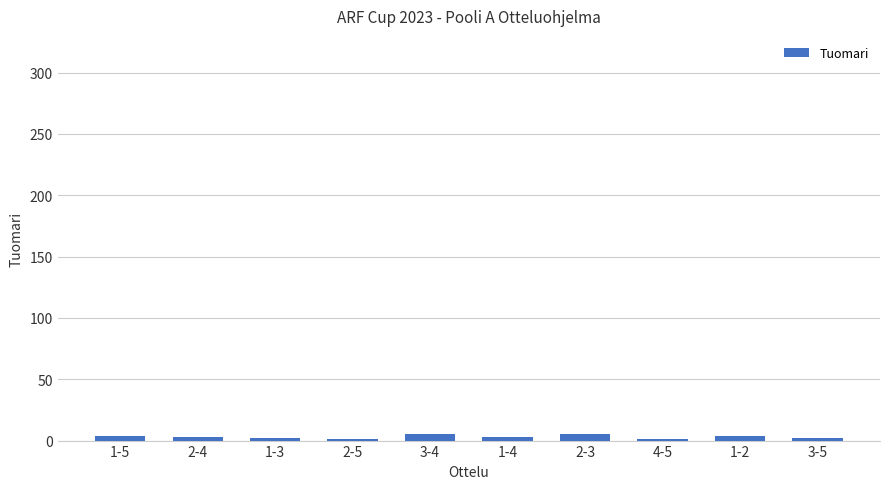

How many values are between 2 and 4?

6